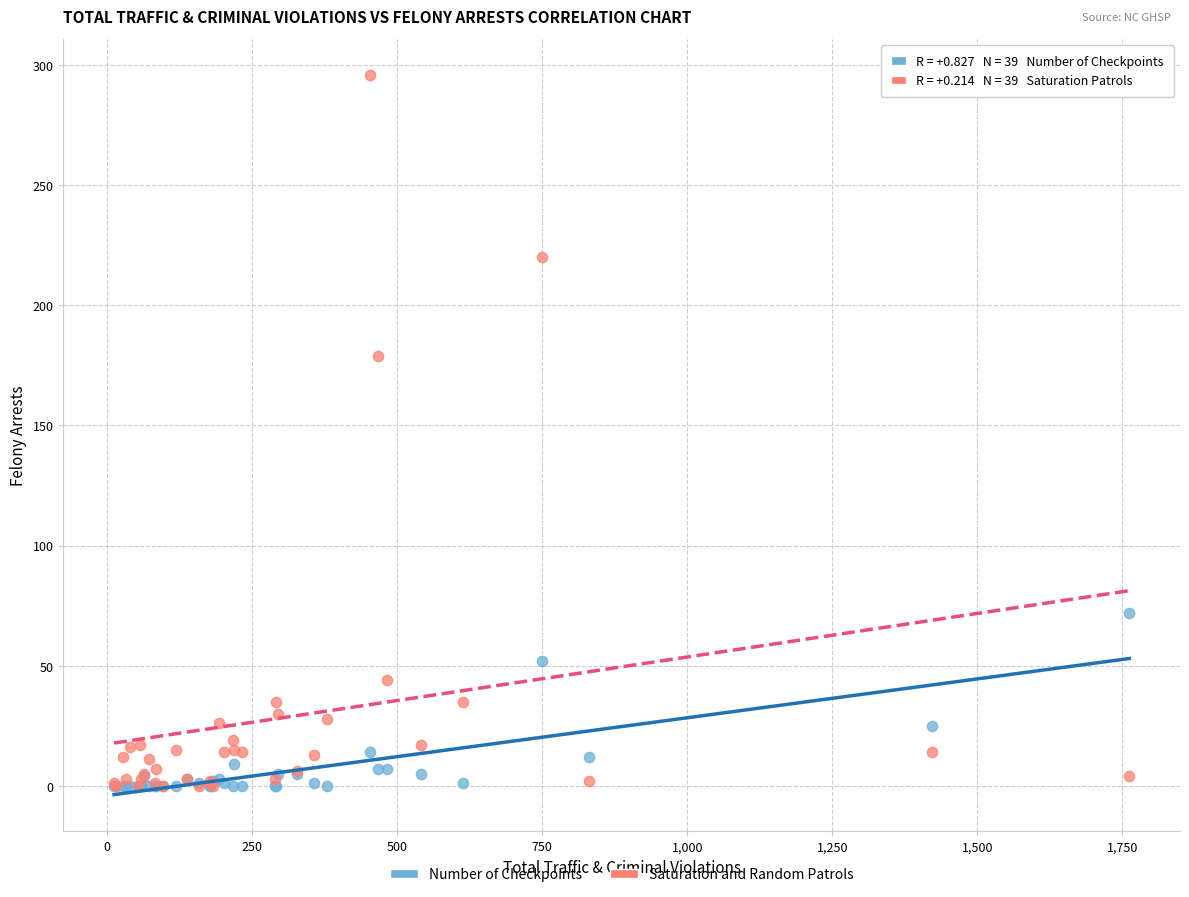

Across all series, what Y value is closest to 148?

179